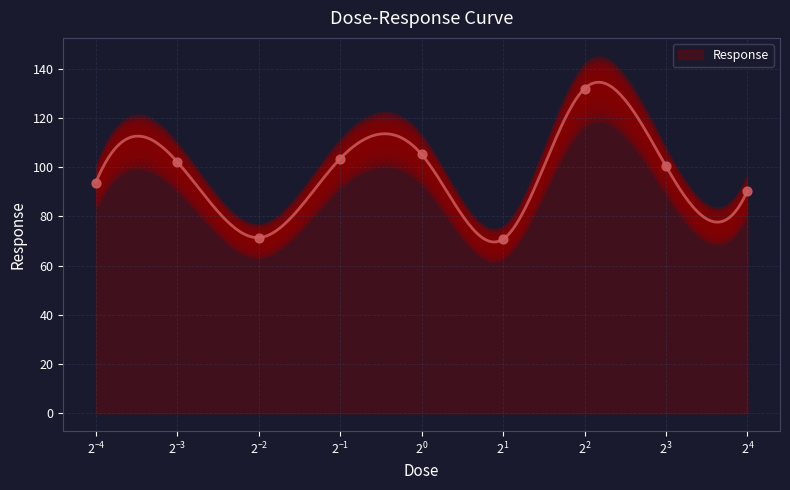

Which has a higher value, 2.0 or 8.0?

8.0